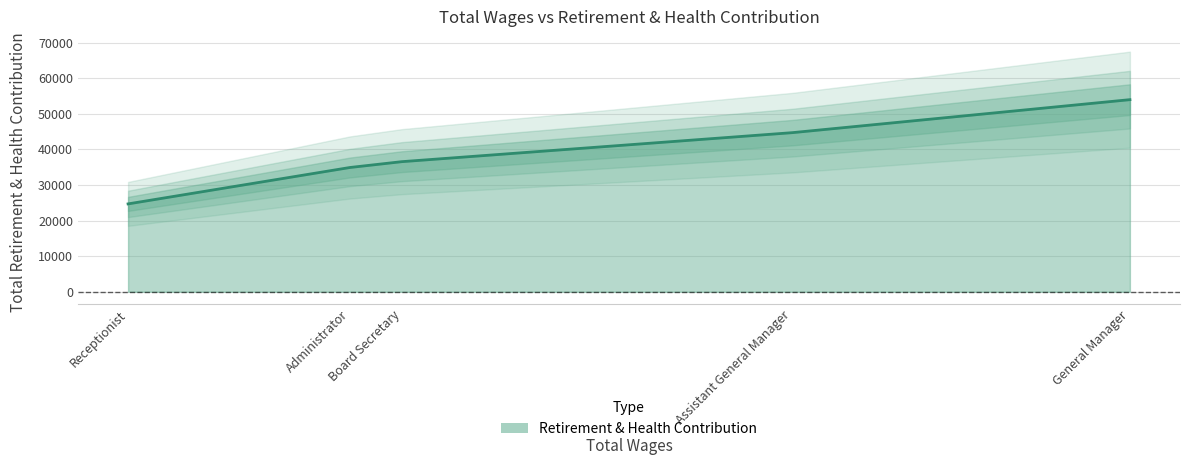

How many data points are less than 36567?

2